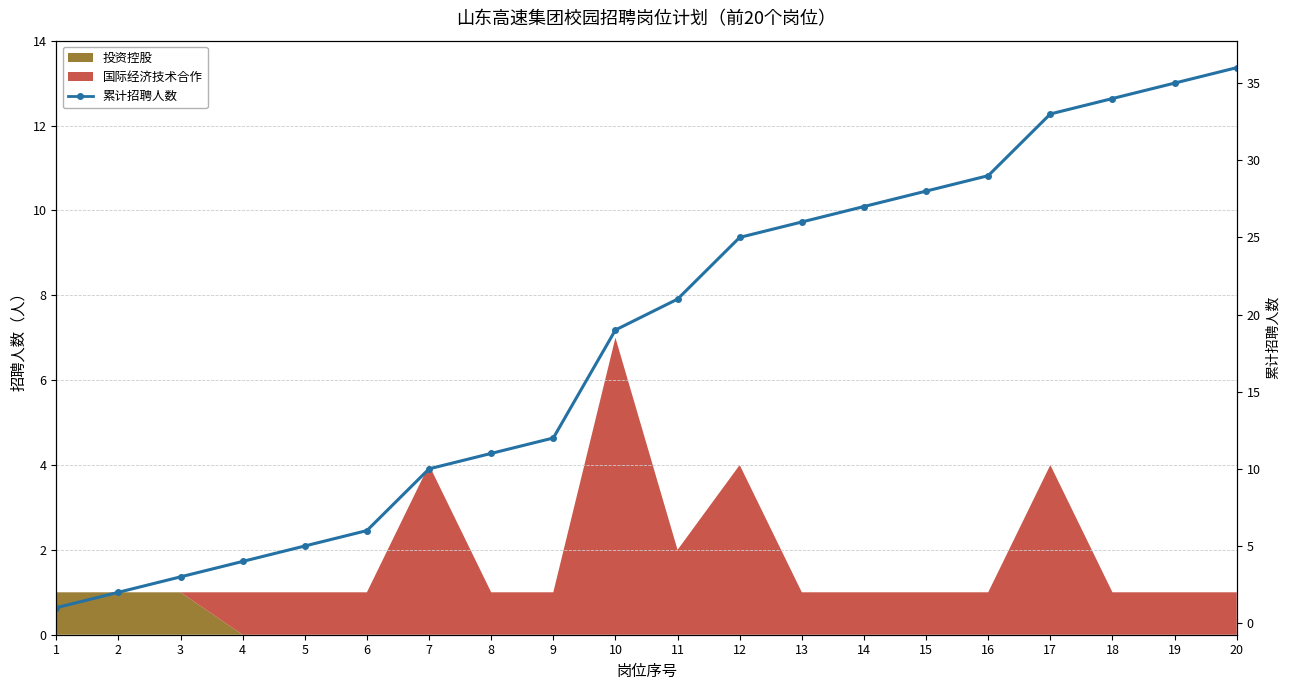

Reading left to right, transcribe all the data shown in this chart.

1=1	2=2	3=3	4=4	5=5	6=6	7=10	8=11	9=12	10=19	11=21	12=25	13=26	14=27	15=28	16=29	17=33	18=34	19=35	20=36